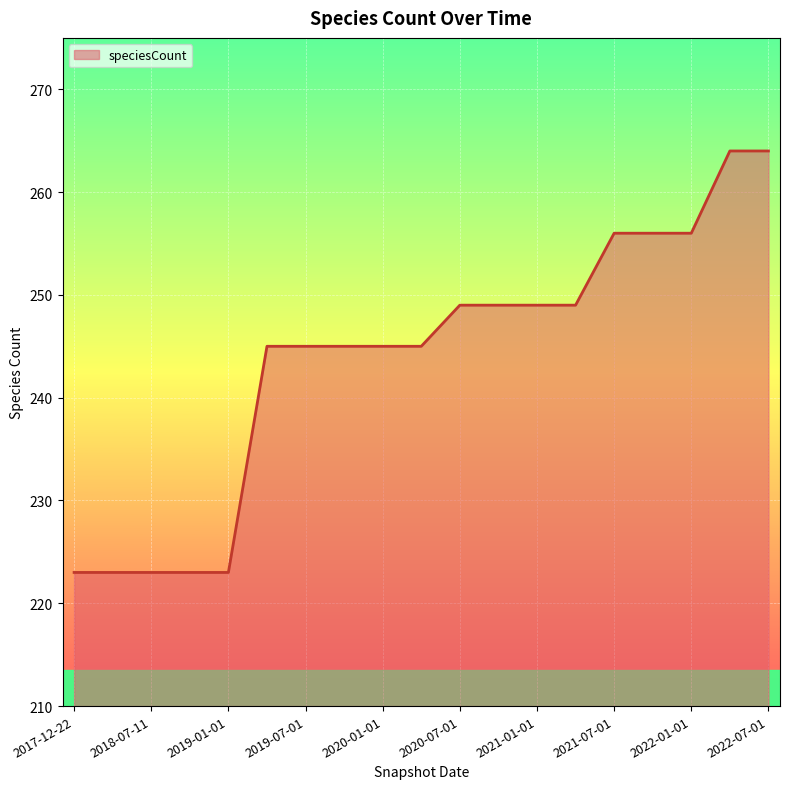

What is the minimum value shown in the chart?

223